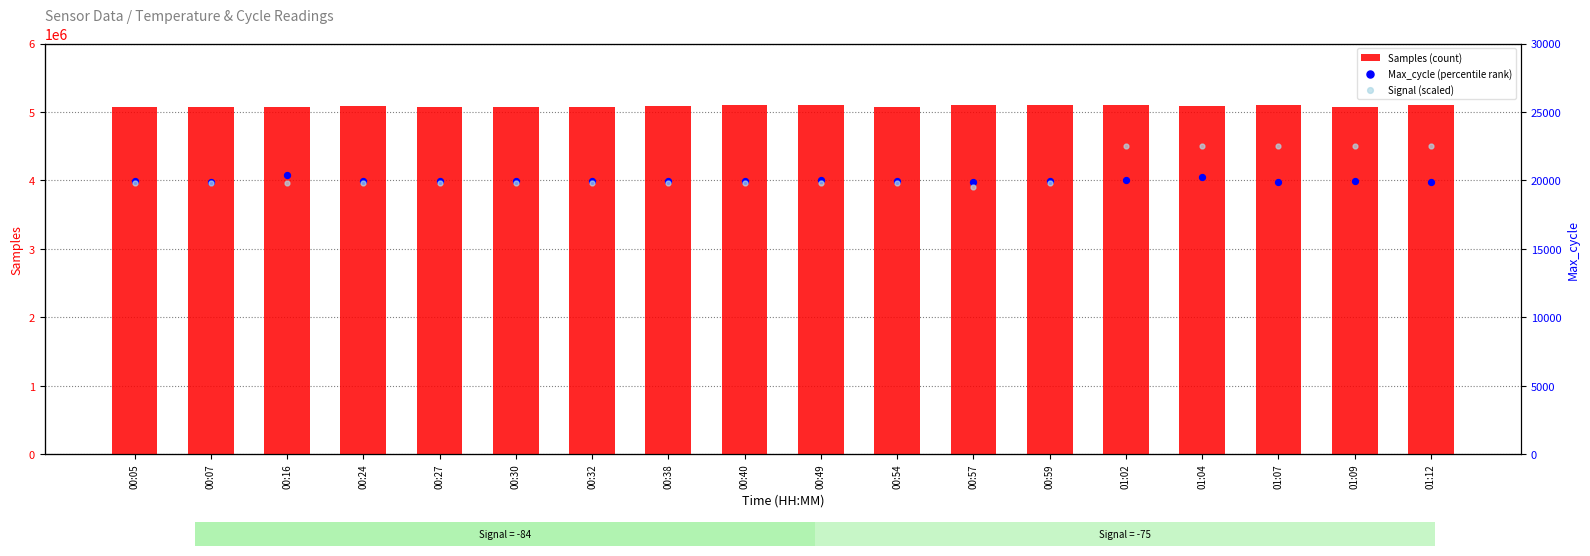

At which category is the sum across all series the highest?

01:02